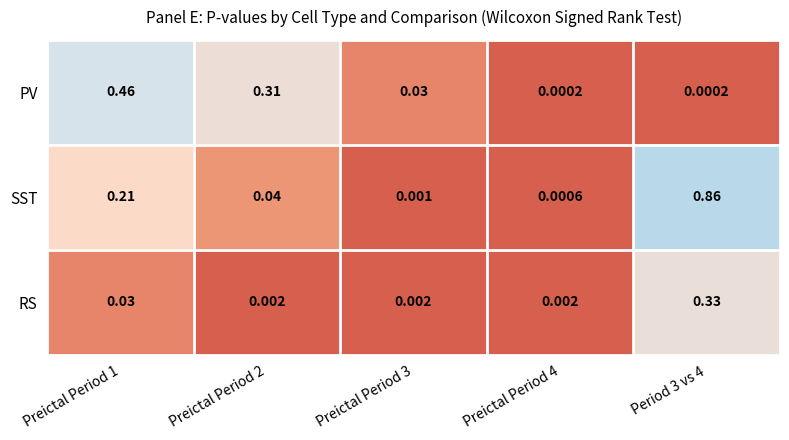

Is the value of RS at Preictal Period 4 greater than the value of SST at Preictal Period 4?

Yes